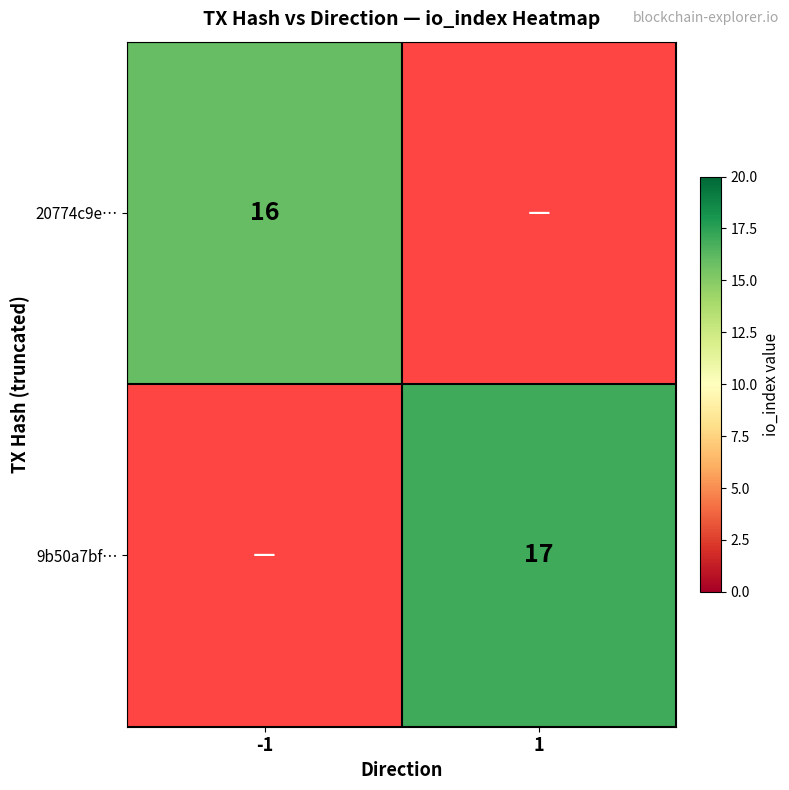

True or false: 9b50a7bf… has a value of 17 at 1.

True